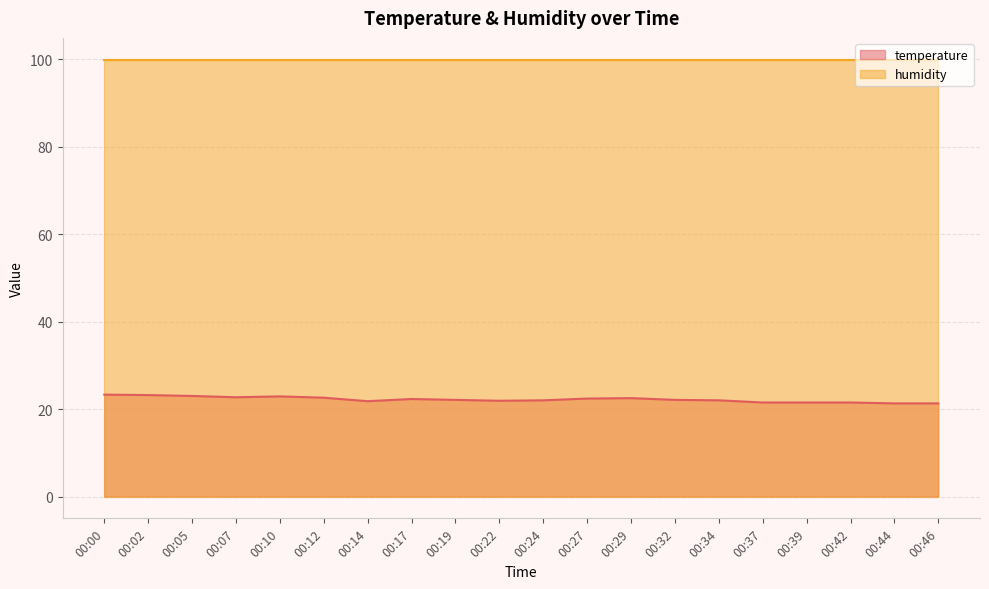

What is the average value?

22.2